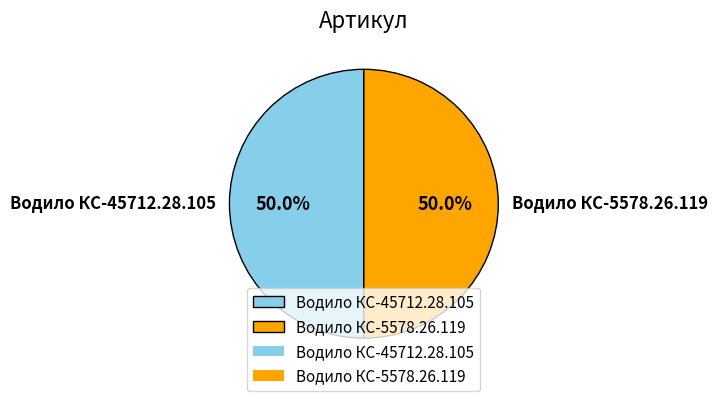

Approximately how many times larger is the value at Водило КС-5578.26.119 compared to Водило КС-45712.28.105?

1.0